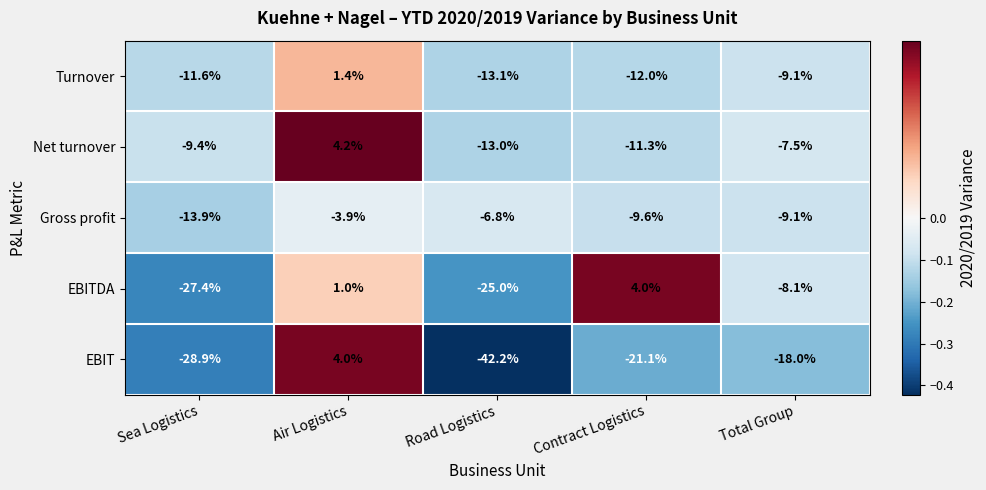

List the labels in order of Gross profit value, smallest first.

Sea Logistics, Contract Logistics, Total Group, Road Logistics, Air Logistics